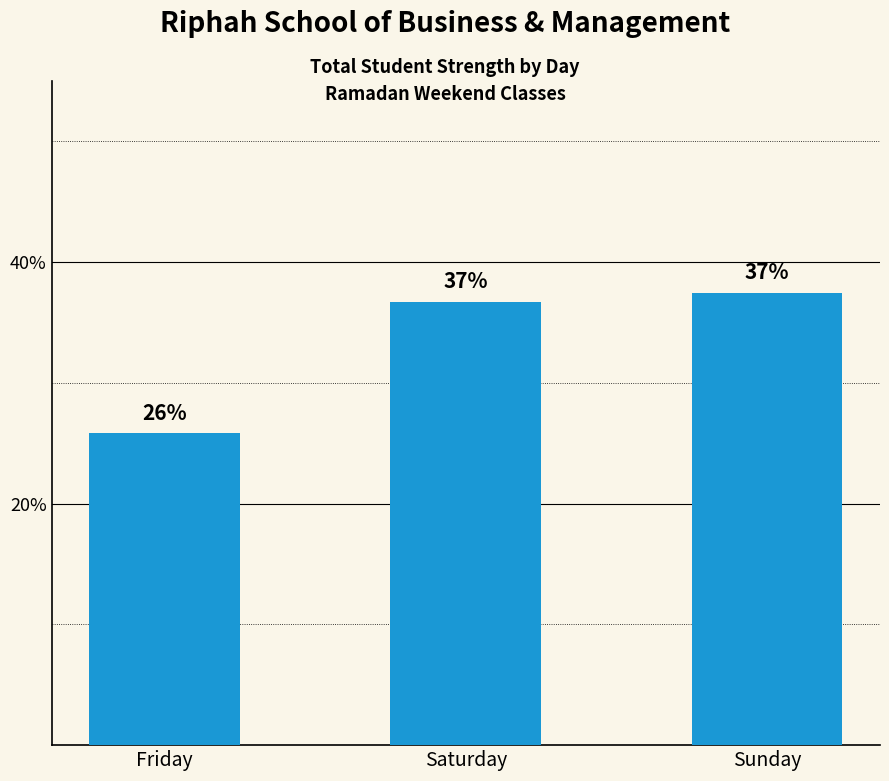

Rank the categories by value from highest to lowest.

Sunday, Saturday, Friday